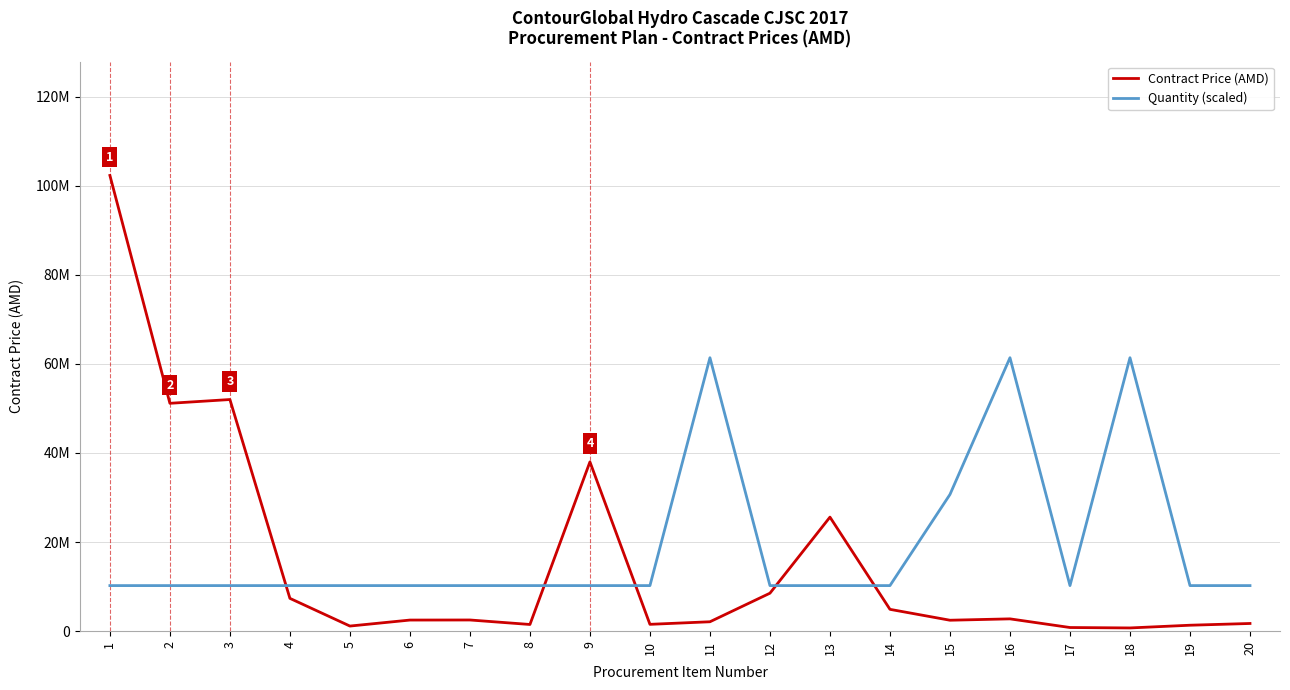

How many interior local peaks does the Quantity (scaled) series have?

3